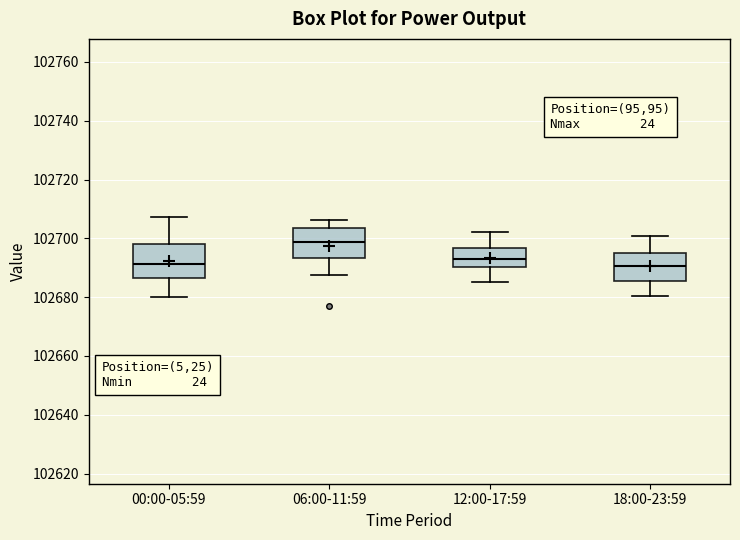

Where is the lower edge of the box for 18:00-23:59 on the y-axis? The values are not printed on the chart, so give them approximately, as read against the axis.

102686